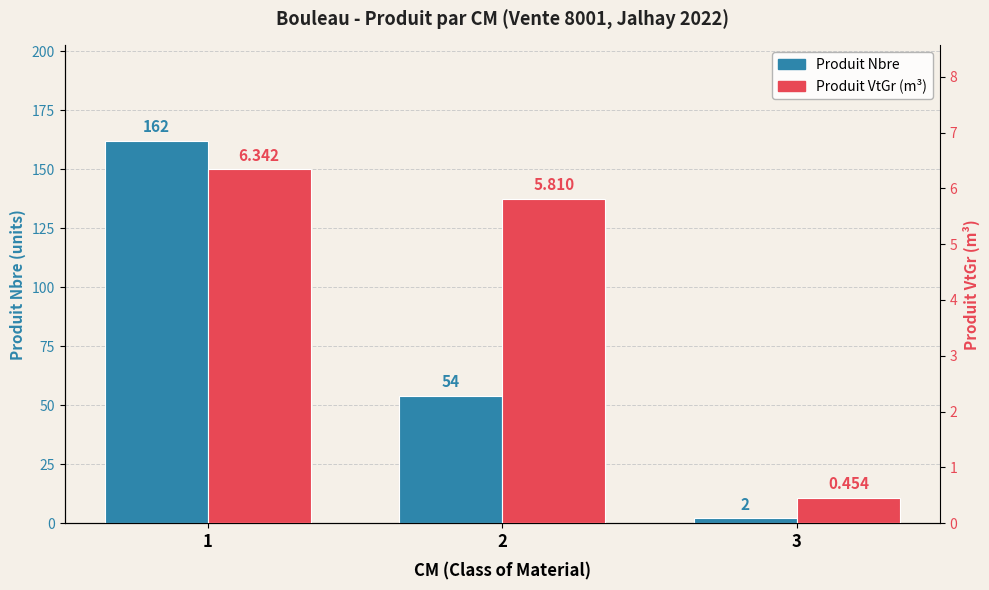

What is the sum of all Produit VtGr (m³) values?

12.6